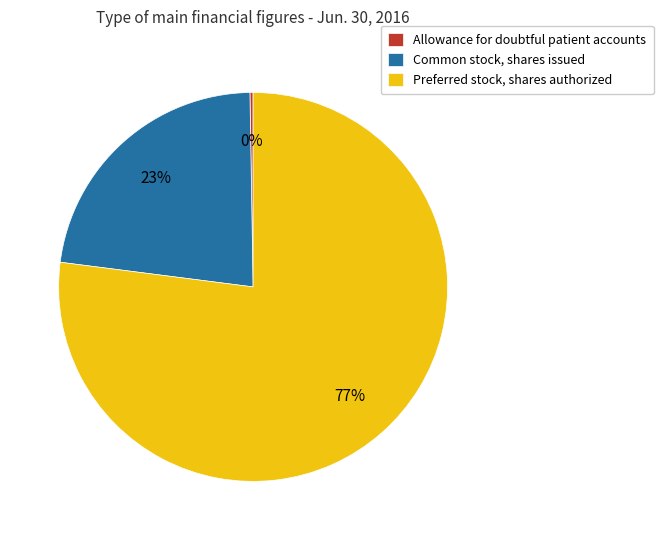

What is the ratio of the value at Common stock, shares issued to the value at Preferred stock, shares authorized?

0.3